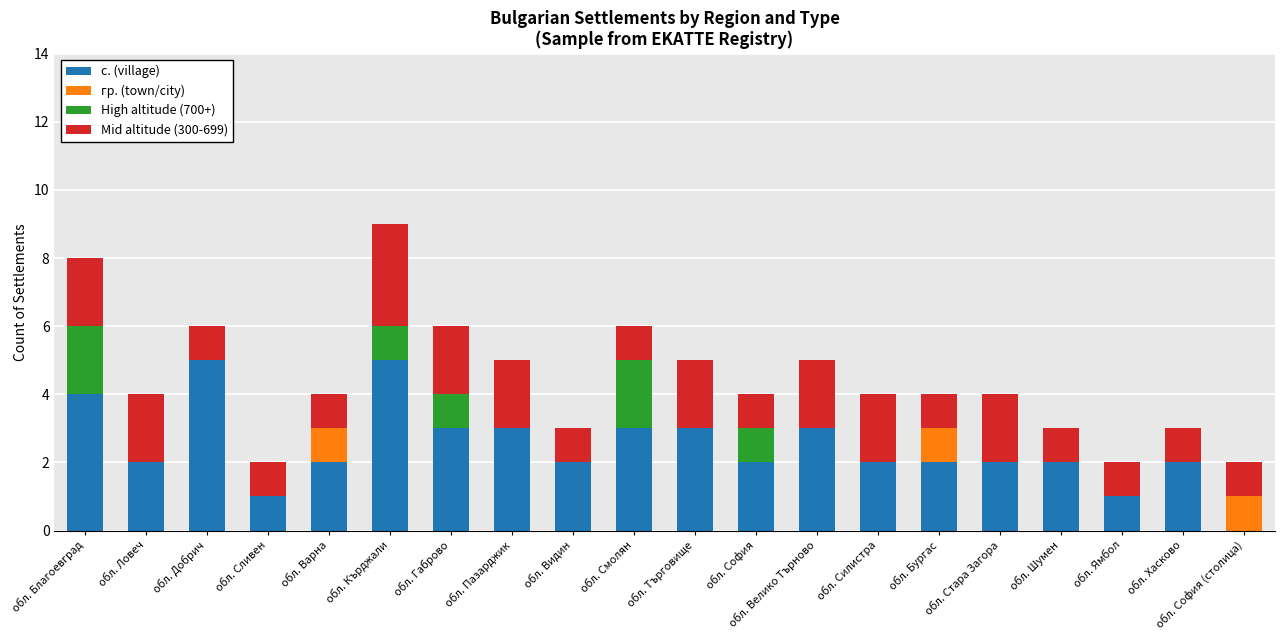

Does the chart contain stacked bars?

Yes